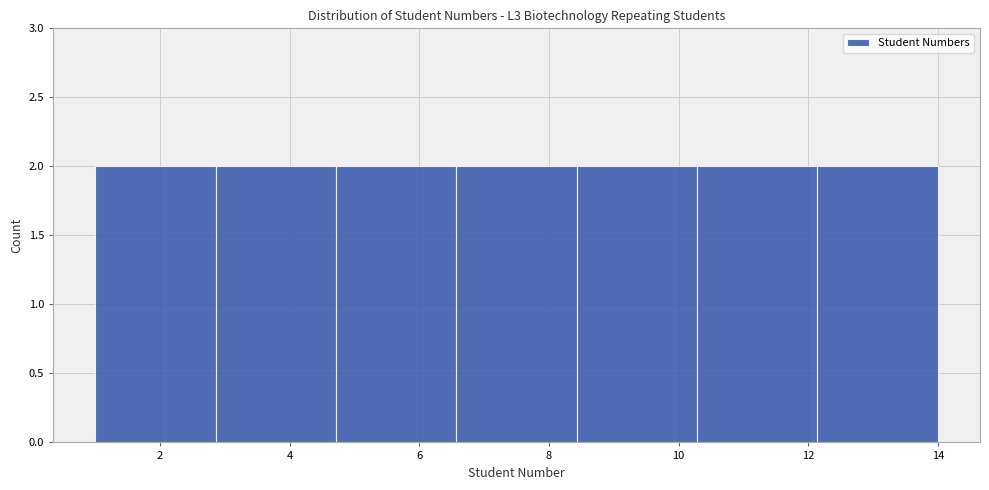

How tall is the bar that spans 12.2 to 14.0 on the x-axis? Neither the bar edges nor the heights are printed on the chart, so give them approximately, as read against the axes.

2